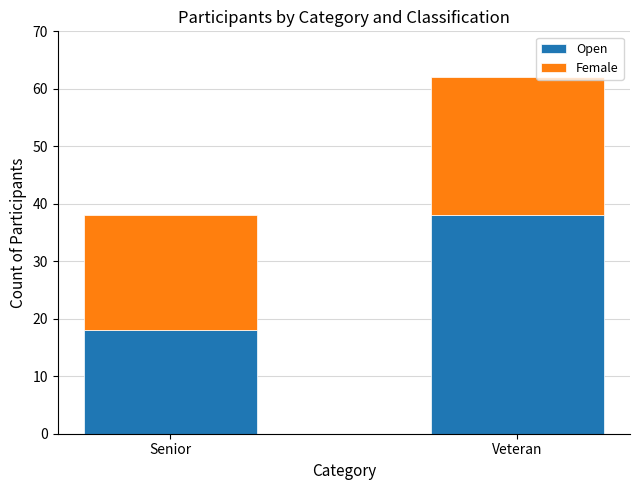

What is the total value across all series at Veteran?

62